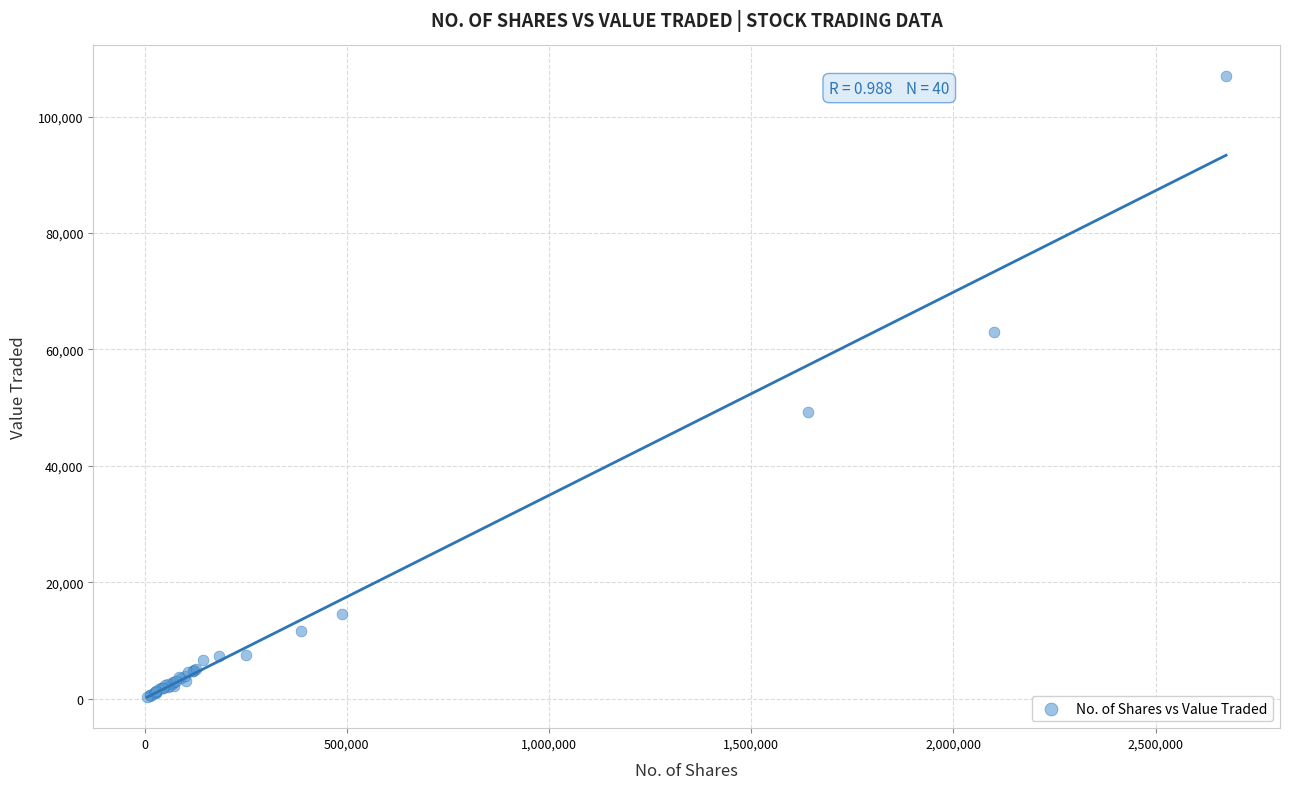

What Y value in the scatter plot is closest to 53589?

49202